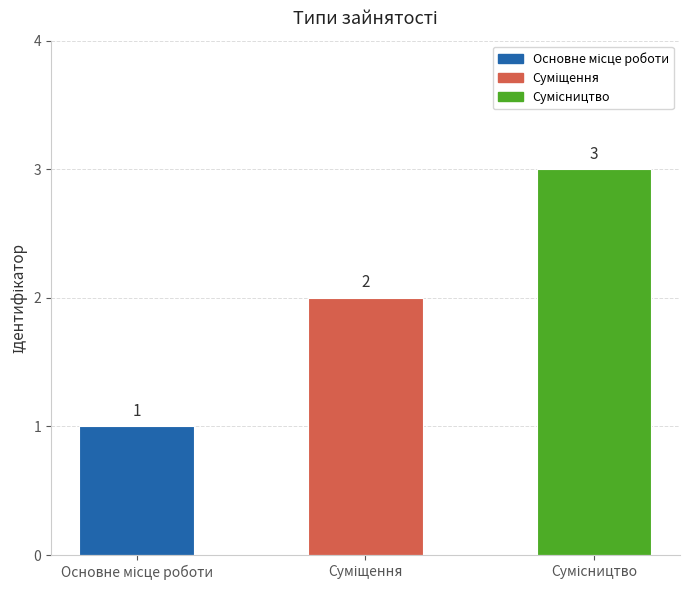

What is the value of the 1st bar from the left?

1